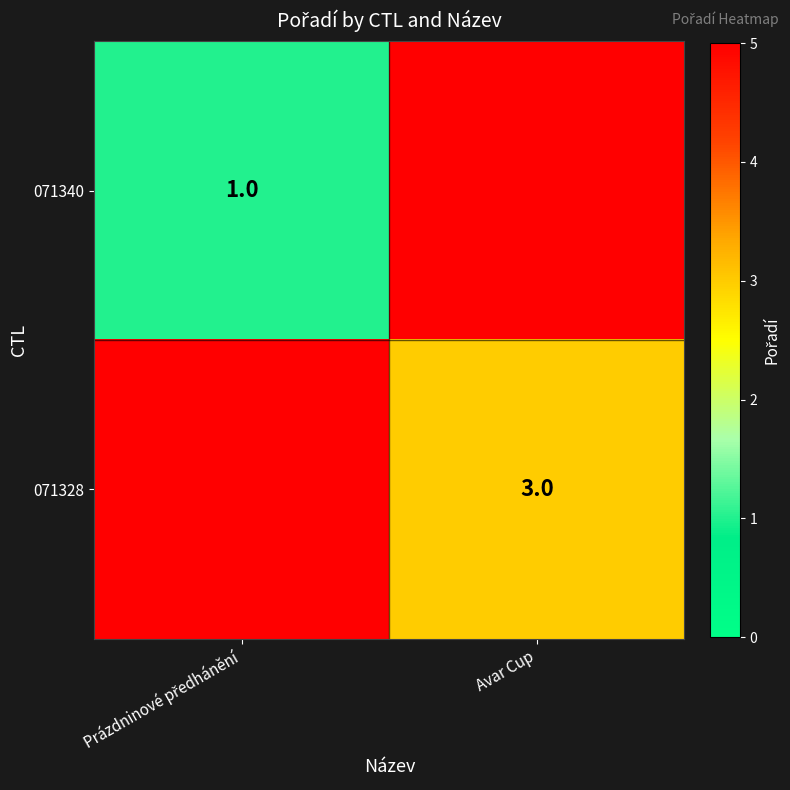

Count the 071340 values in the range 1 to 5.

2